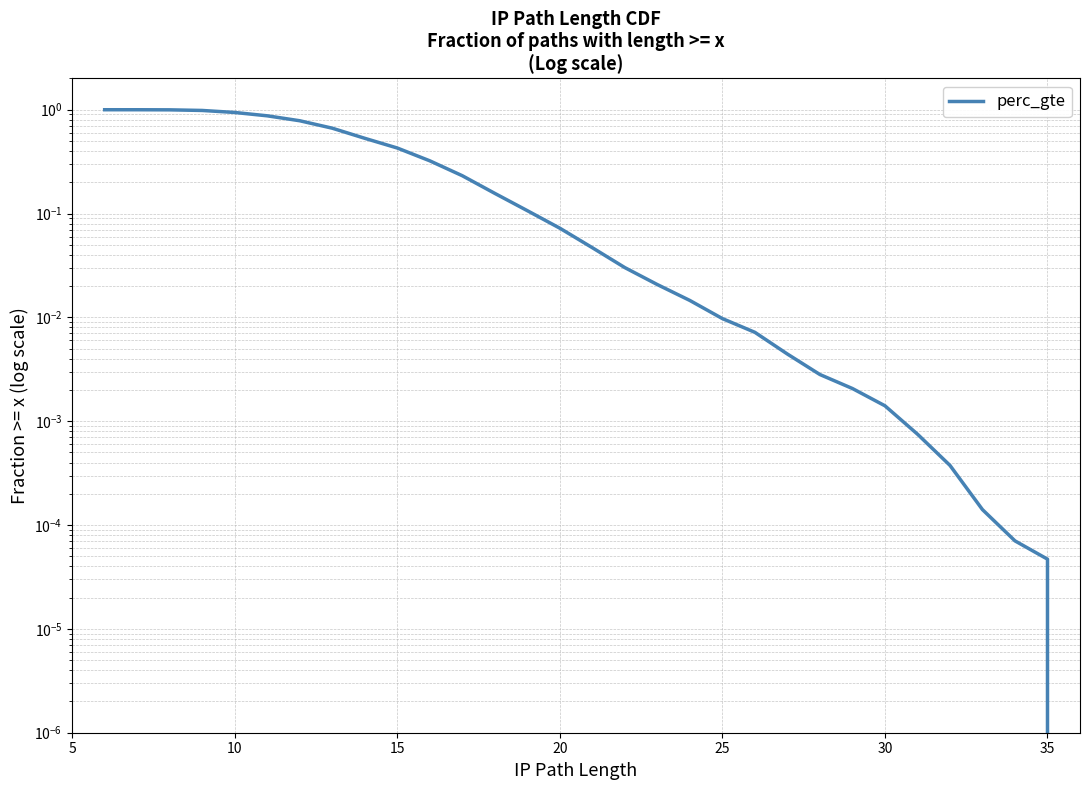

How many data points does each series have?

31